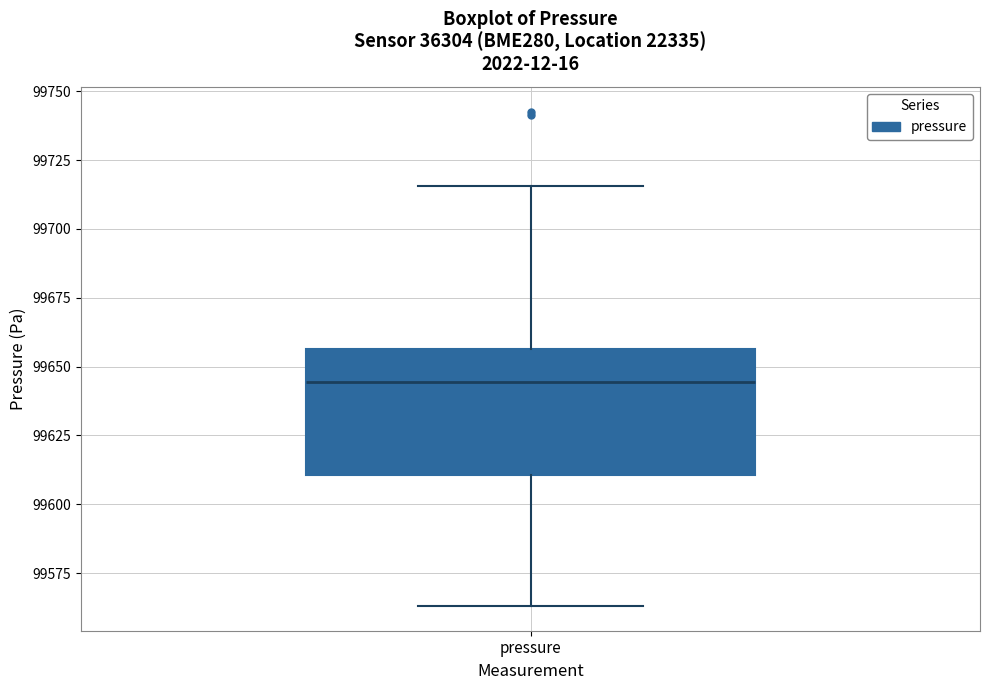

Where does the lower whisker of the box for pressure end on the y-axis? The values are not printed on the chart, so give them approximately, as read against the axis.

99565